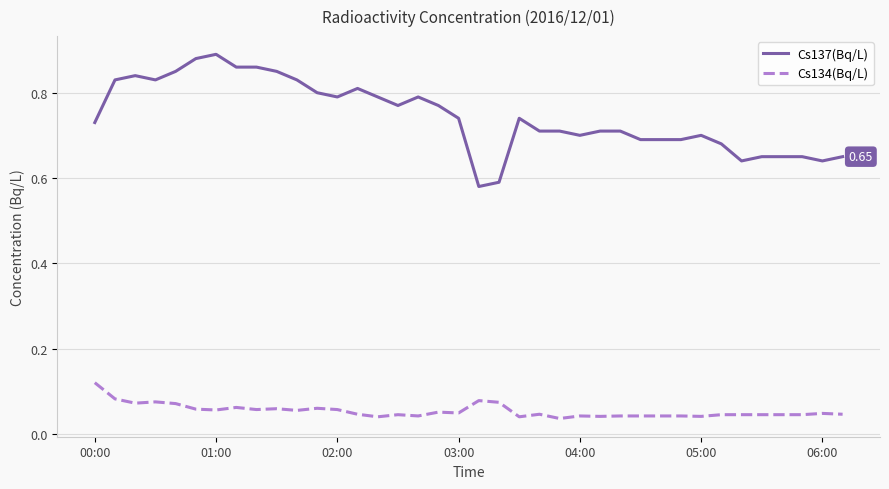

True or false: Cs137(Bq/L) and Cs134(Bq/L) intersect in this chart.

False